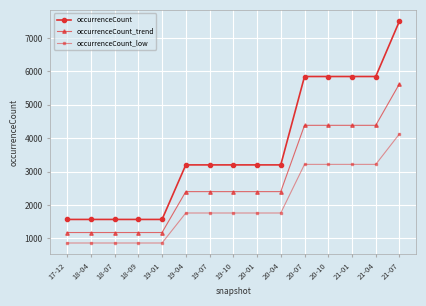

Where does the occurrenceCount_low series first go above 1761?

19-04